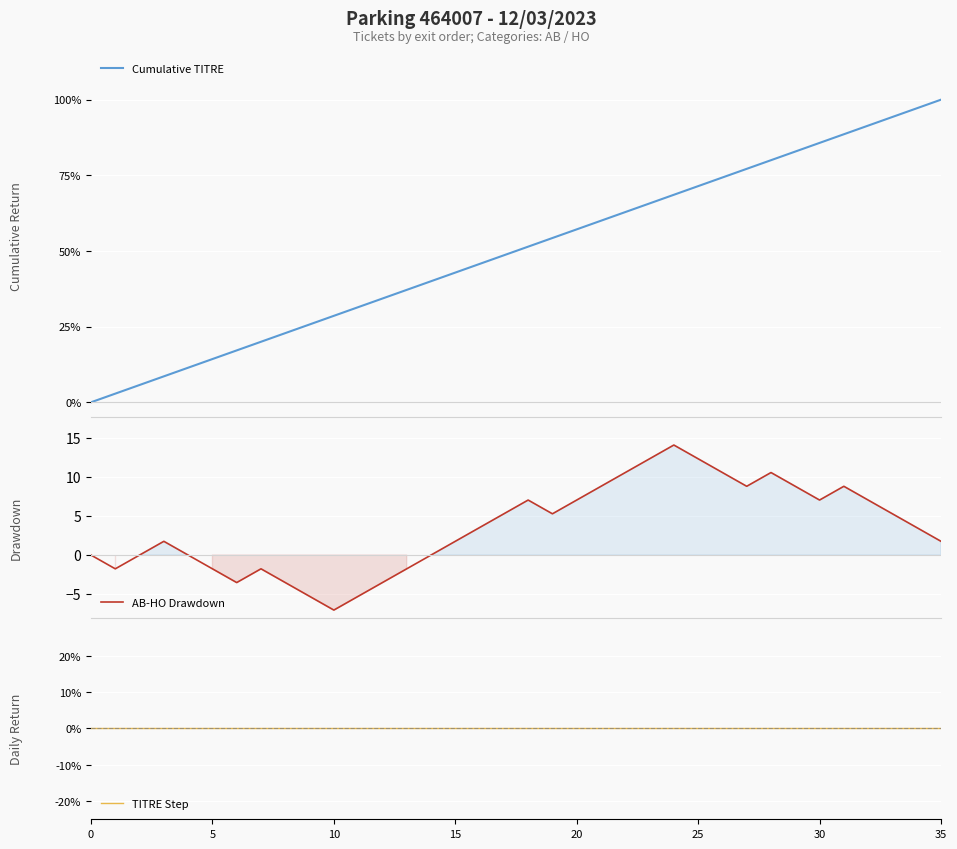

What is the label of the 36th point from the left?

35